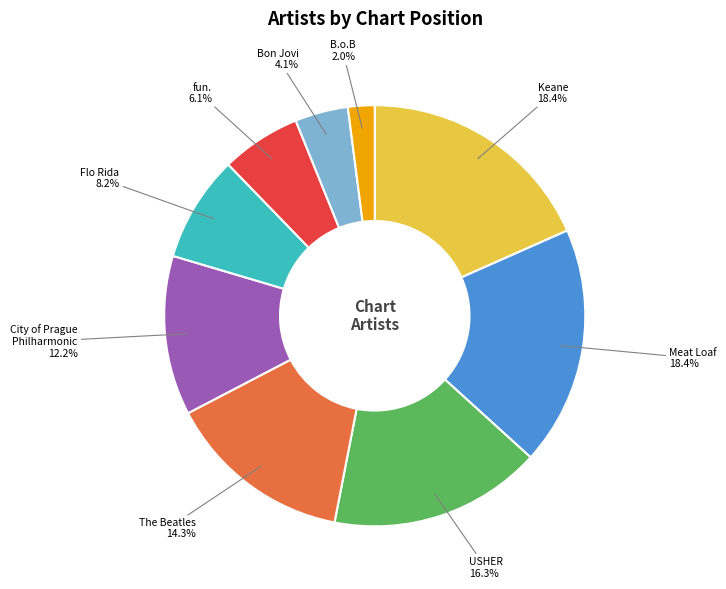

Is there any slice that represents more than half of the pie?

No